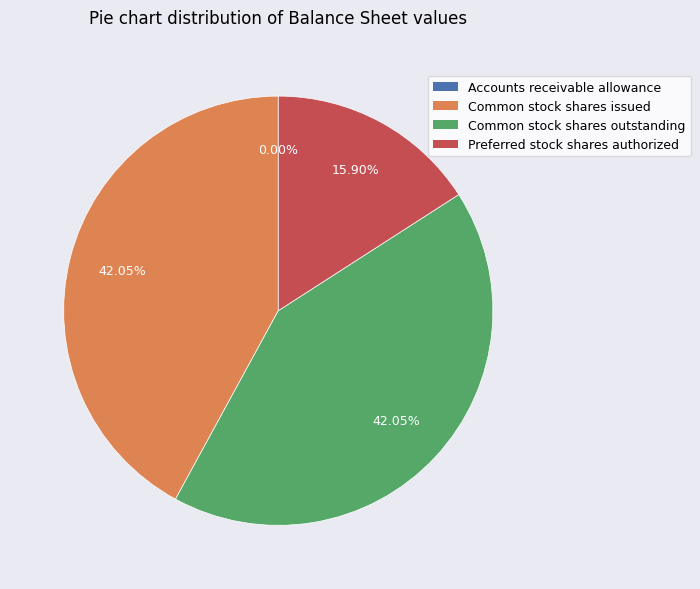

To the nearest percent, what percentage of the pie is Preferred stock shares authorized?

16%